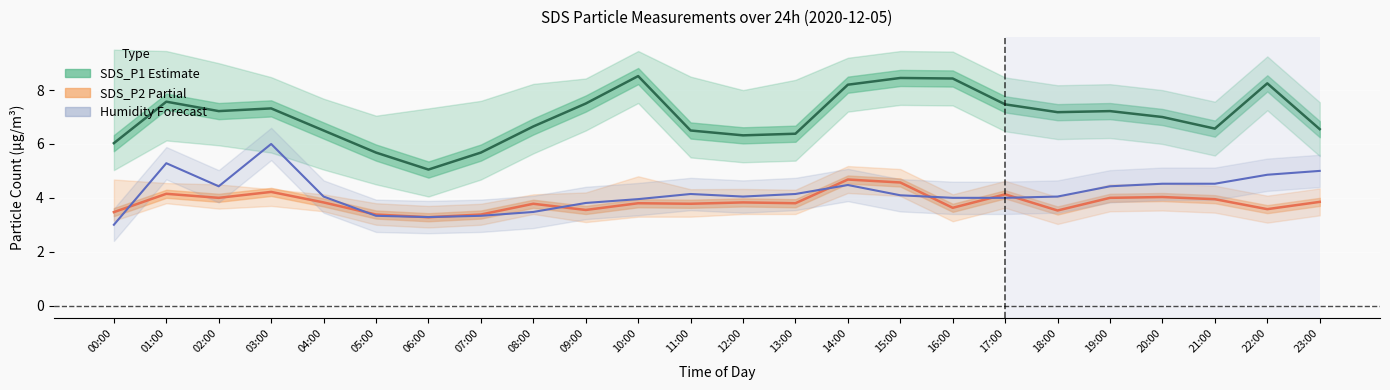

Which series has the largest total across all categories?

SDS_P1 (Estimate)